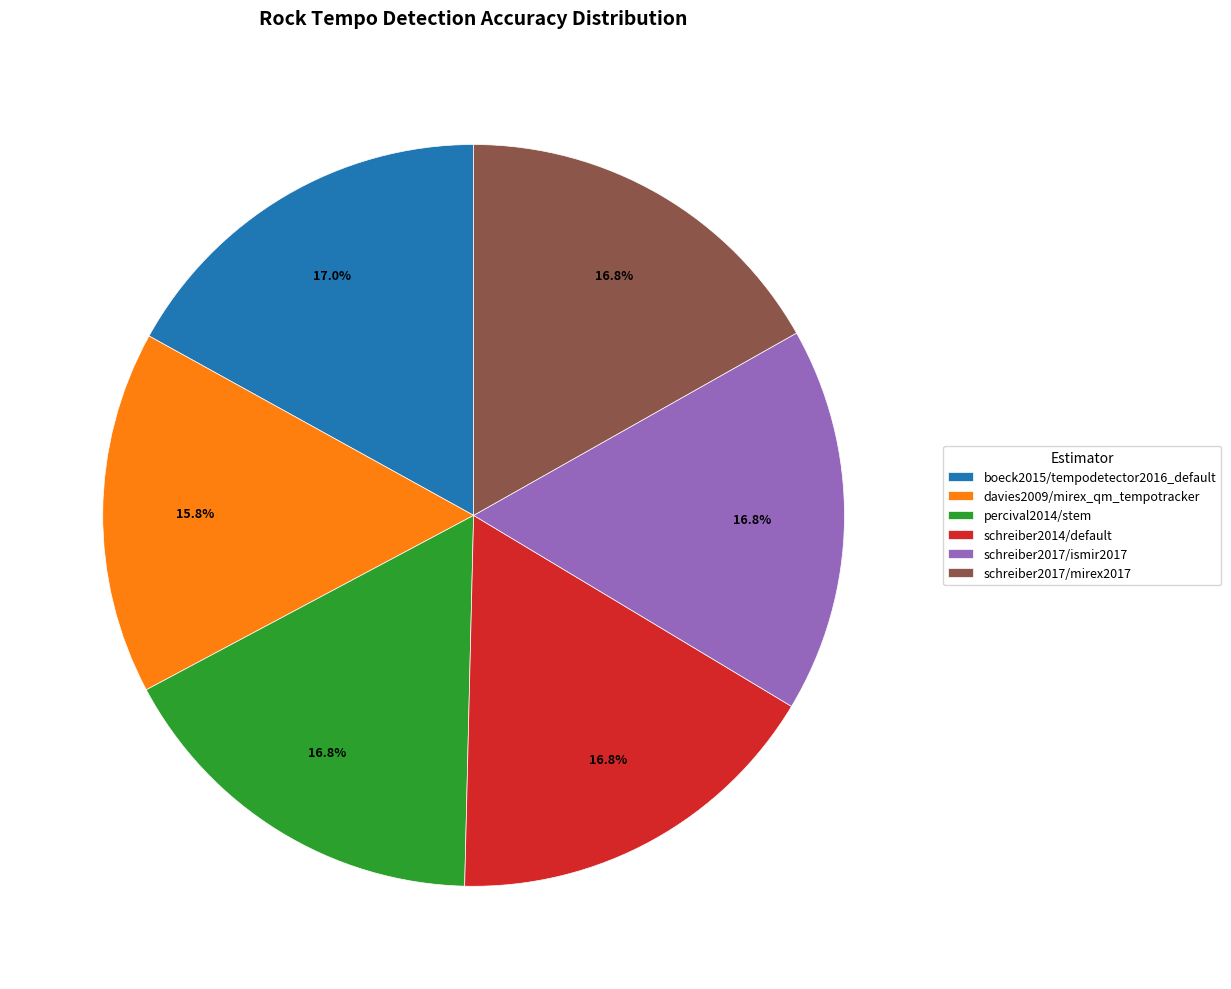

To the nearest percent, what is the difference between the largest and smallest slice percentages?

1%